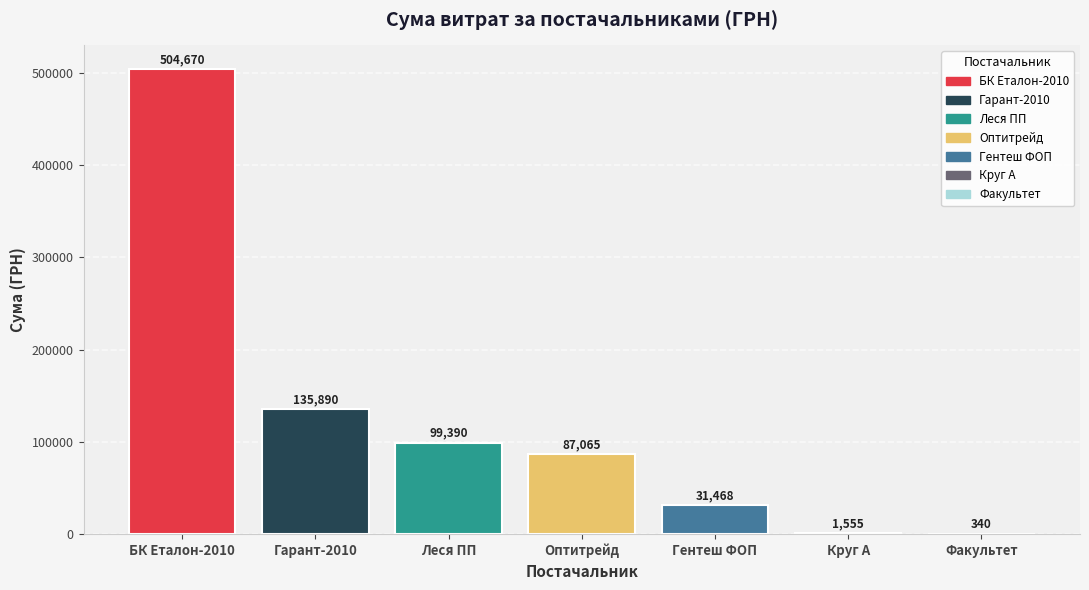

Which category has the highest value across all series?

БК Еталон-2010